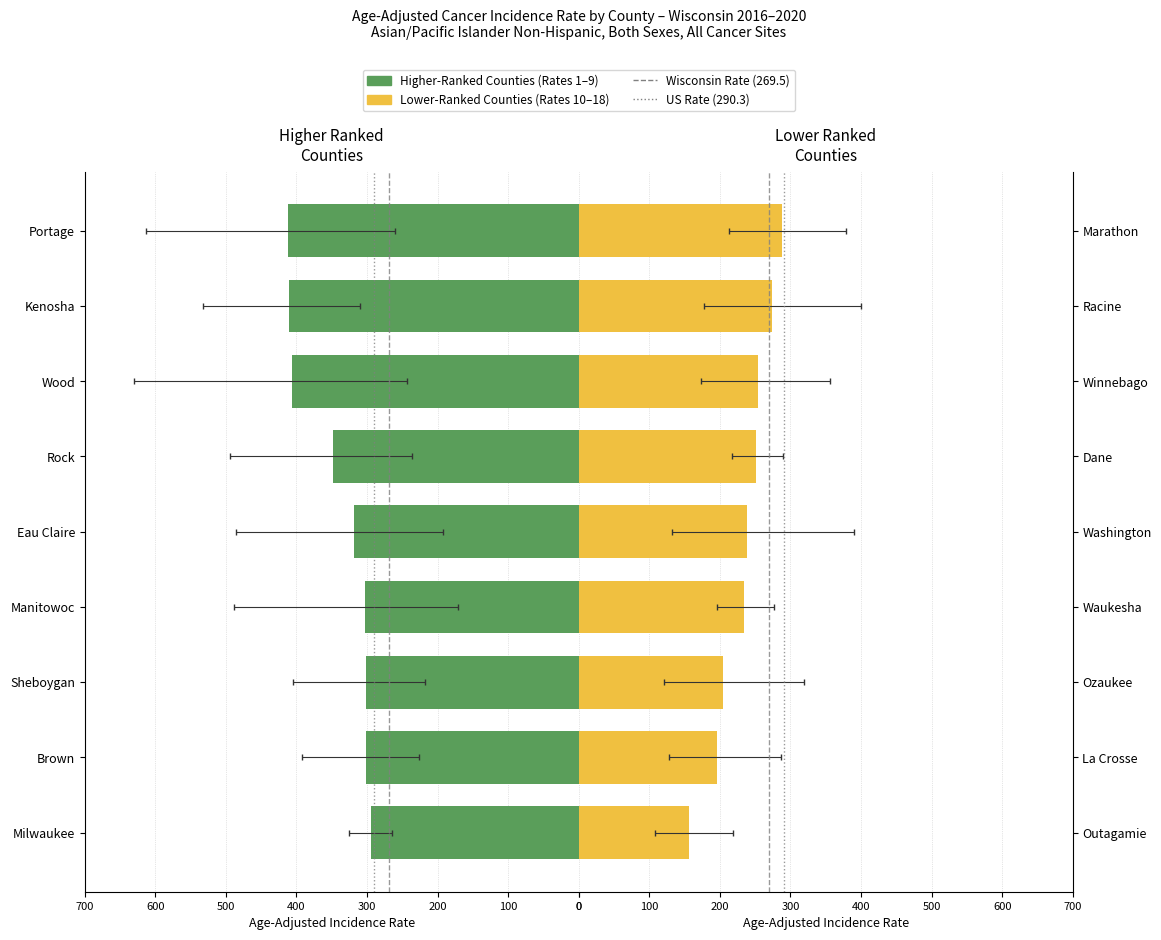

Is the value of Higher-Ranked Counties at 200 greater than the value of Lower-Ranked Counties at 600?

Yes